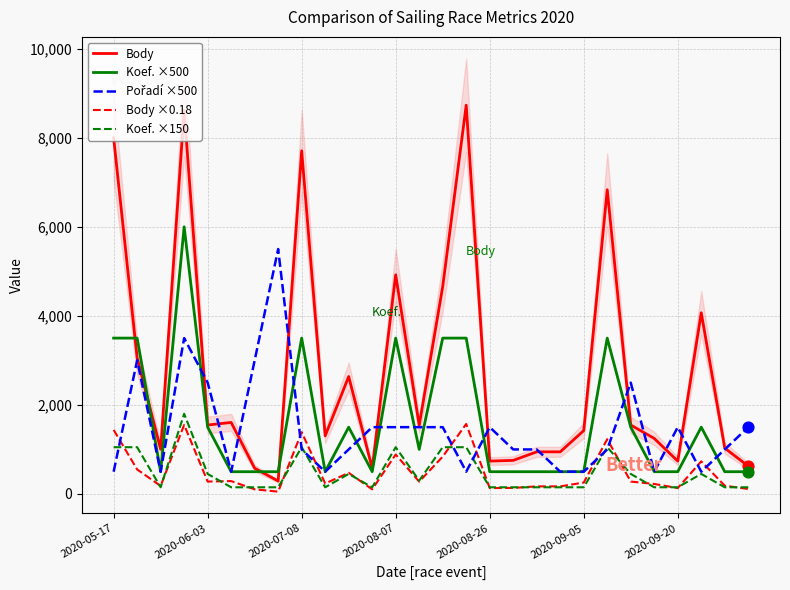

True or false: Koef. ×150 and Koef. ×500 intersect in this chart.

False